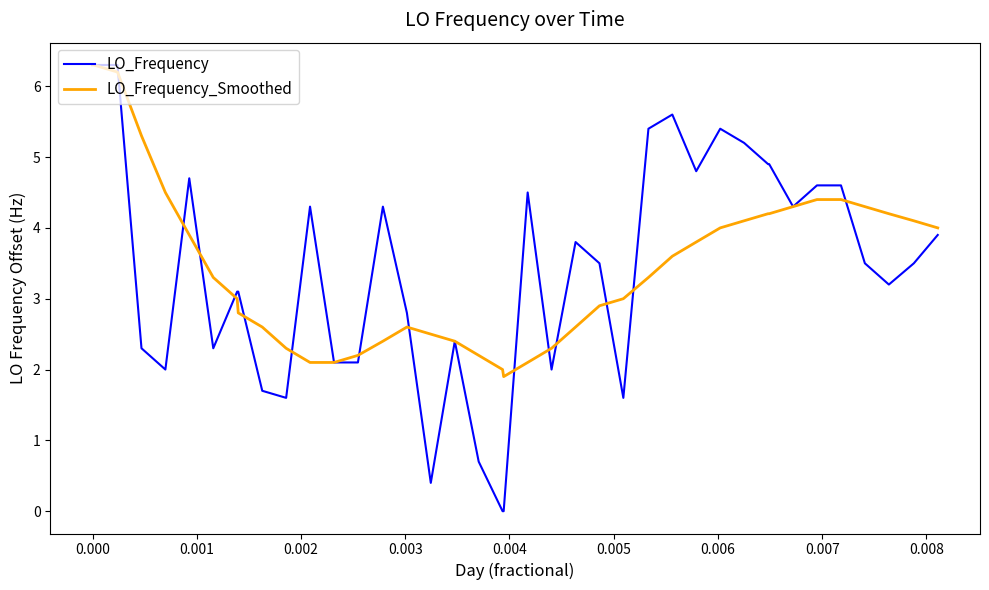

What is the maximum value shown in the chart?

6.3